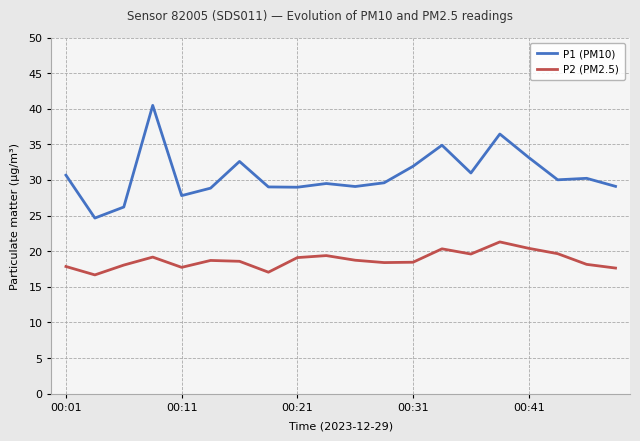

Which series has the widest spread of values?

P1 (PM10)